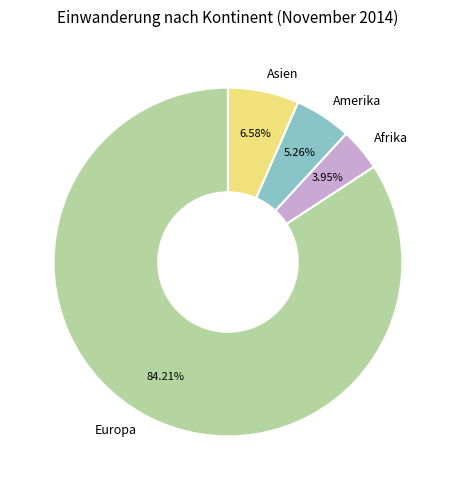

Which has a higher value, Asien or Europa?

Europa